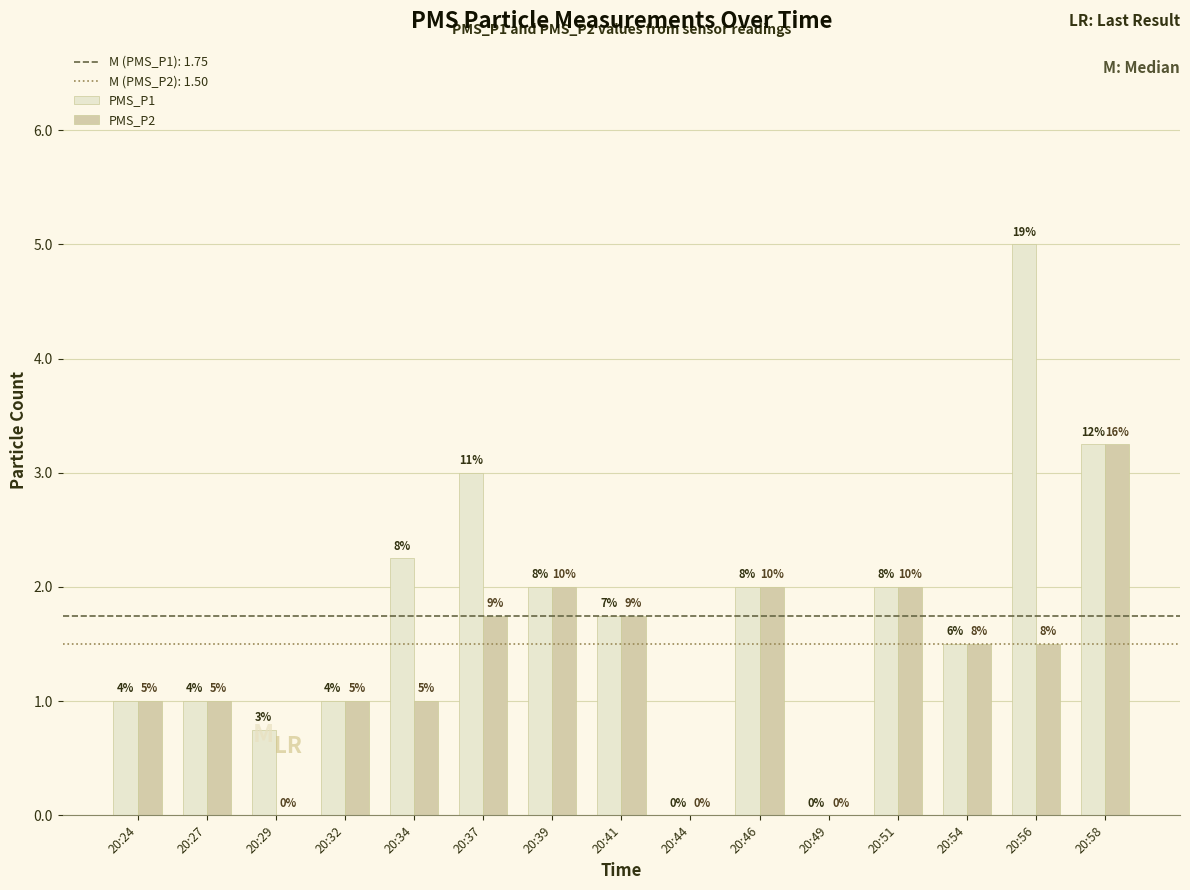

Does the chart contain stacked bars?

No